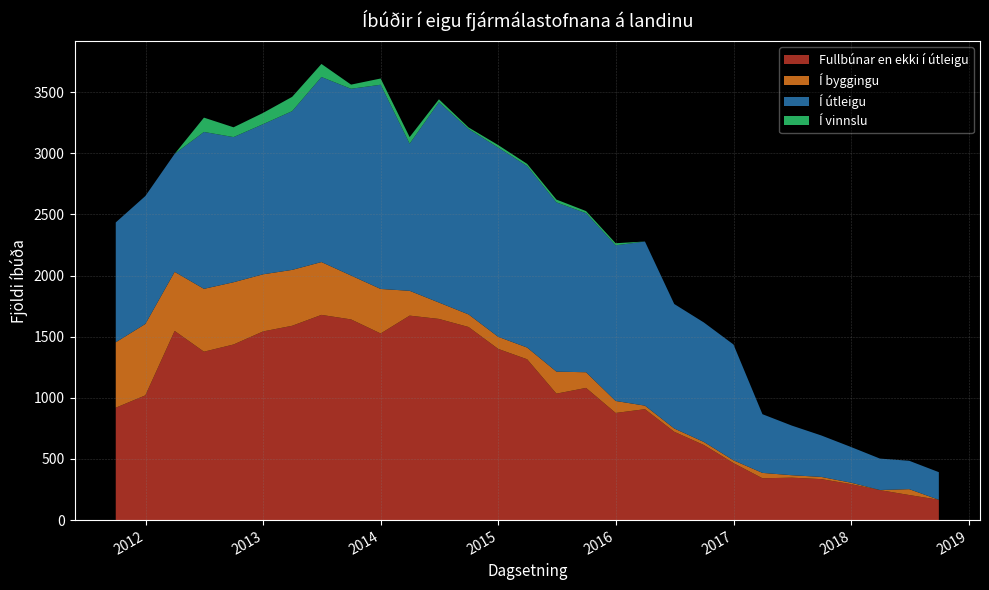

Reading left to right, what are all the values shown in this chart?

Fullbúnar en ekki í útleigu: 2011-09-30=919	2011-12-31=1020	2012-03-31=1547	2012-06-30=1377	2012-09-30=1436	2012-12-31=1543	2013-03-31=1589	2013-06-30=1678	2013-09-30=1641	2013-12-31=1526	2014-03-31=1672	2014-06-30=1645	2014-09-30=1579	2014-12-31=1400	2015-03-31=1315	2015-06-30=1034	2015-09-30=1081	2015-12-31=876	2016-03-31=907	2016-06-30=722	2016-09-30=614	2016-12-31=466	2017-03-31=342	2017-06-30=347	2017-09-30=335	2017-12-31=294	2018-03-31=245	2018-06-30=205	2018-09-30=166
Í byggingu: 2011-09-30=535	2011-12-31=584	2012-03-31=483	2012-06-30=514	2012-09-30=509	2012-12-31=467	2013-03-31=457	2013-06-30=432	2013-09-30=359	2013-12-31=364	2014-03-31=203	2014-06-30=134	2014-09-30=103	2014-12-31=99	2015-03-31=96	2015-06-30=180	2015-09-30=128	2015-12-31=98	2016-03-31=29	2016-06-30=27	2016-09-30=25	2016-12-31=23	2017-03-31=44	2017-06-30=20	2017-09-30=18	2017-12-31=12	2018-03-31=1	2018-06-30=48	2018-09-30=0
Í útleigu: 2011-09-30=980	2011-12-31=1046	2012-03-31=965	2012-06-30=1283	2012-09-30=1187	2012-12-31=1228	2013-03-31=1298	2013-06-30=1513	2013-09-30=1527	2013-12-31=1670	2014-03-31=1203	2014-06-30=1638	2014-09-30=1516	2014-12-31=1547	2015-03-31=1484	2015-06-30=1384	2015-09-30=1301	2015-12-31=1273	2016-03-31=1342	2016-06-30=1018	2016-09-30=977	2016-12-31=947	2017-03-31=480	2017-06-30=406	2017-09-30=339	2017-12-31=292	2018-03-31=257	2018-06-30=232	2018-09-30=226
Í vinnslu: 2011-09-30=0	2011-12-31=0	2012-03-31=0	2012-06-30=117	2012-09-30=80	2012-12-31=92	2013-03-31=117	2013-06-30=107	2013-09-30=34	2013-12-31=51	2014-03-31=54	2014-06-30=24	2014-09-30=13	2014-12-31=21	2015-03-31=18	2015-06-30=23	2015-09-30=17	2015-12-31=17	2016-03-31=0	2016-06-30=0	2016-09-30=0	2016-12-31=0	2017-03-31=0	2017-06-30=0	2017-09-30=0	2017-12-31=0	2018-03-31=0	2018-06-30=0	2018-09-30=0